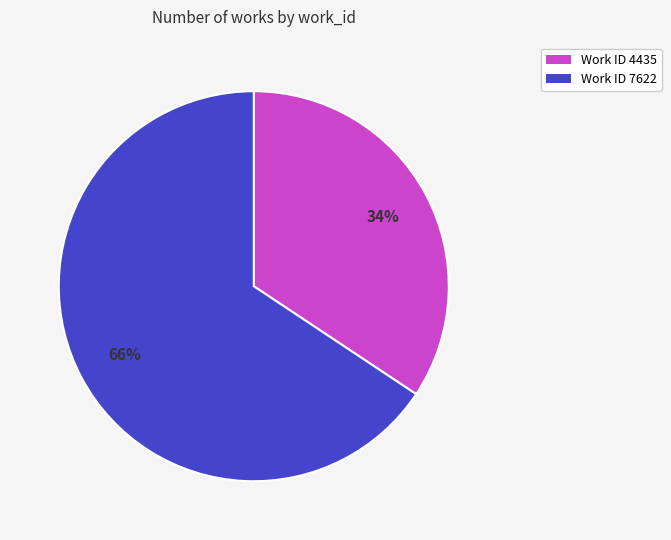

Rank the categories by value from highest to lowest.

Work ID 7622, Work ID 4435